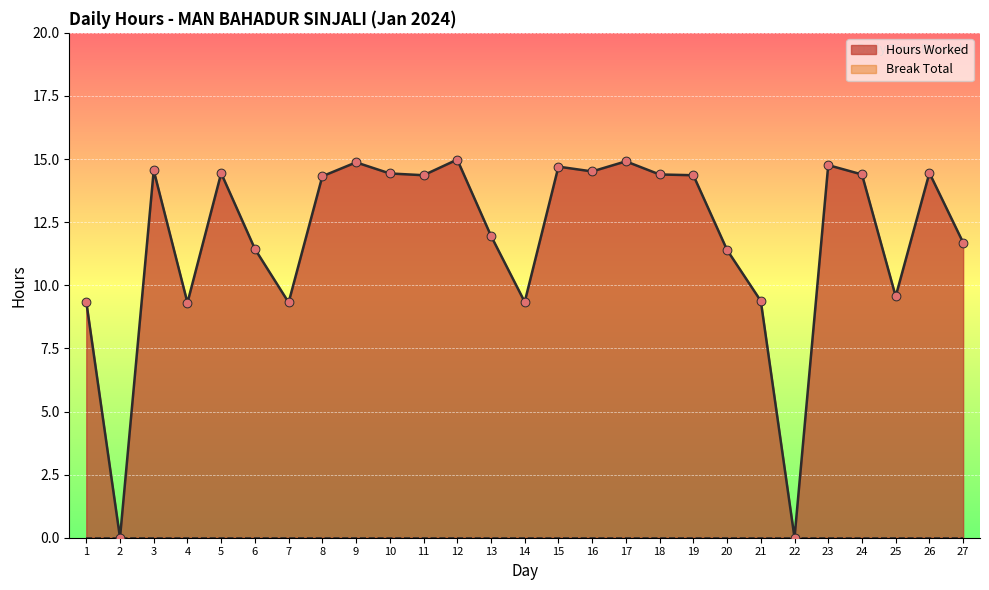

Between 10 and 7, which is larger?

10